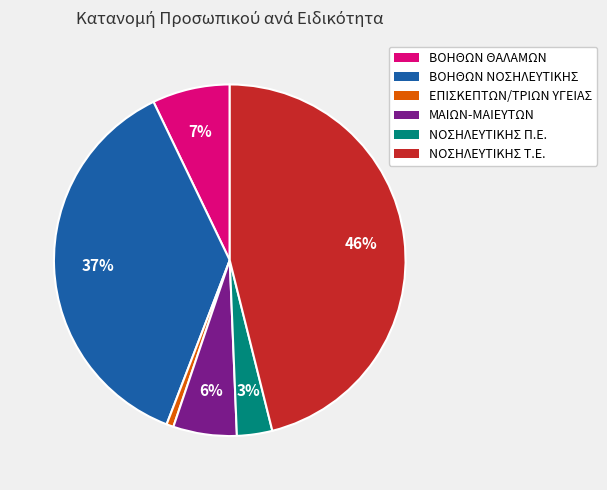

How many segments does this pie chart have?

6